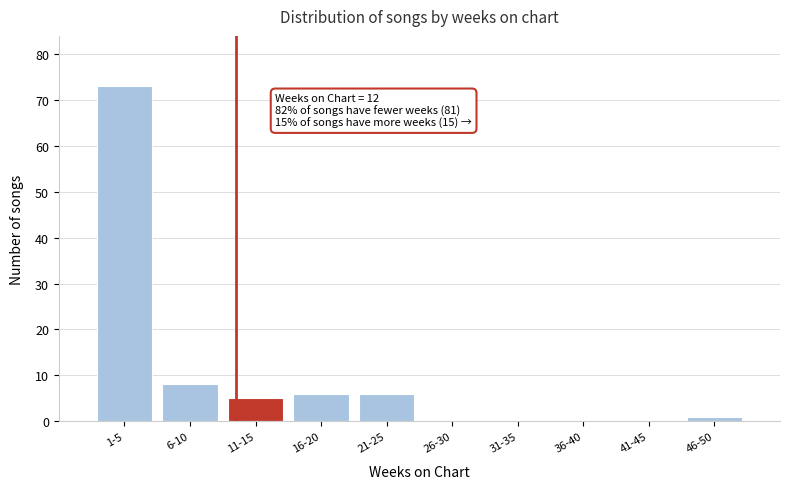

Reading right to left, list all the values displayed in this chart.

46-50=1	41-45=0	36-40=0	31-35=0	26-30=0	21-25=6	16-20=6	11-15=5	6-10=8	1-5=73